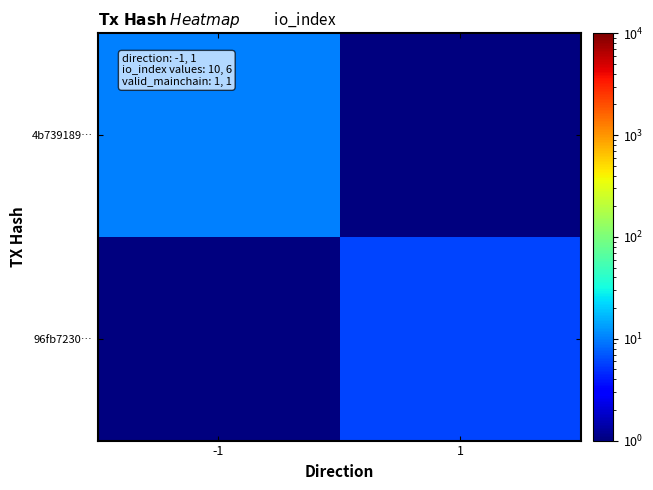

Rank the series by their average value, from highest to lowest.

4b739189…, 96fb7230…